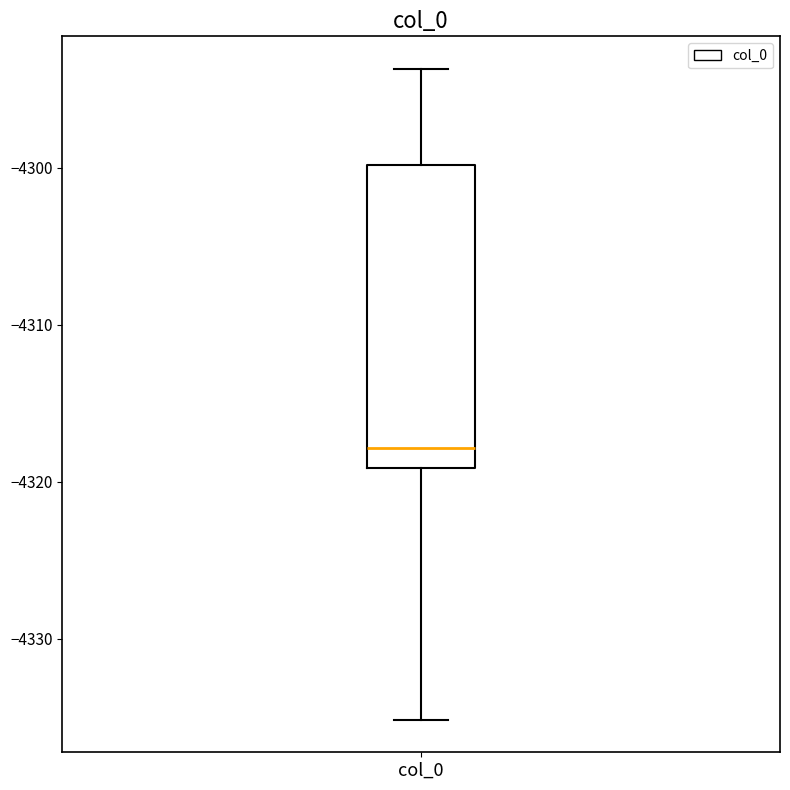

Transcribe this box plot: give where the median line is, the range the box spans, and where the two whiskers end, as read against the y-axis. The values are not printed on the chart, so give them approximately, as read against the axis.

median -4318, box -4319 to -4300, whiskers -4335 to -4294